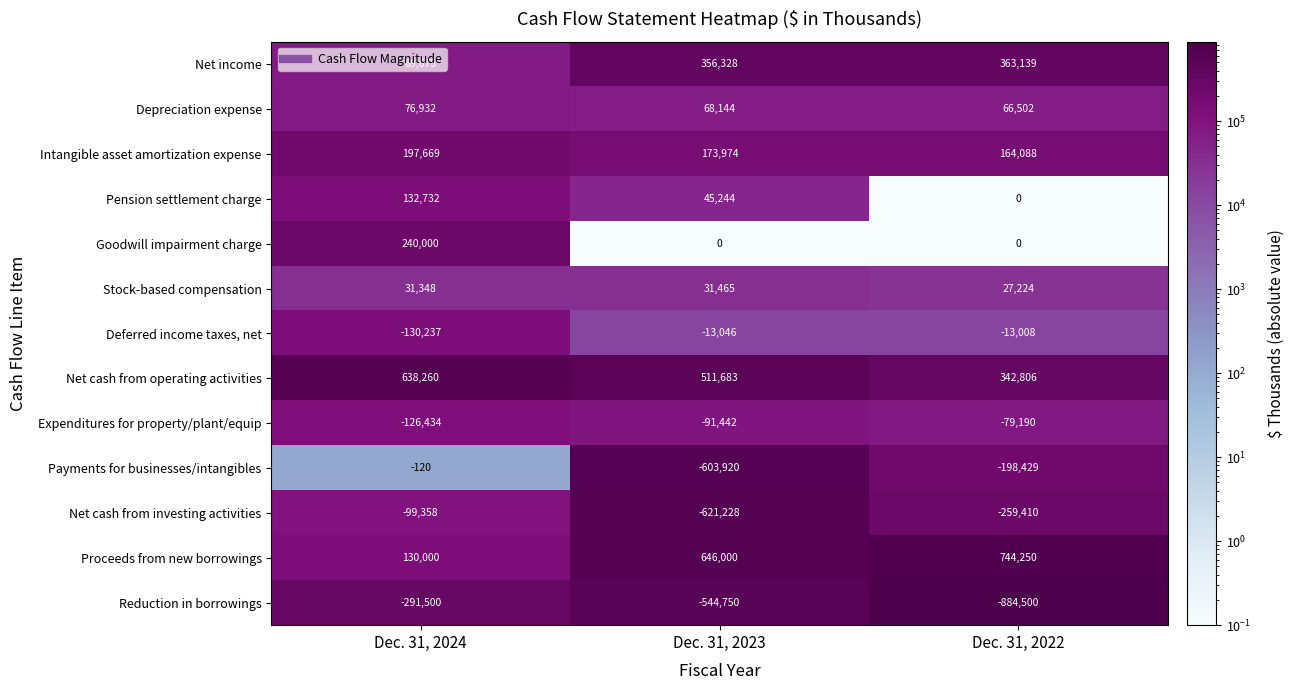

What is the spread (max minus min) of values at Dec. 31, 2023?

1267228